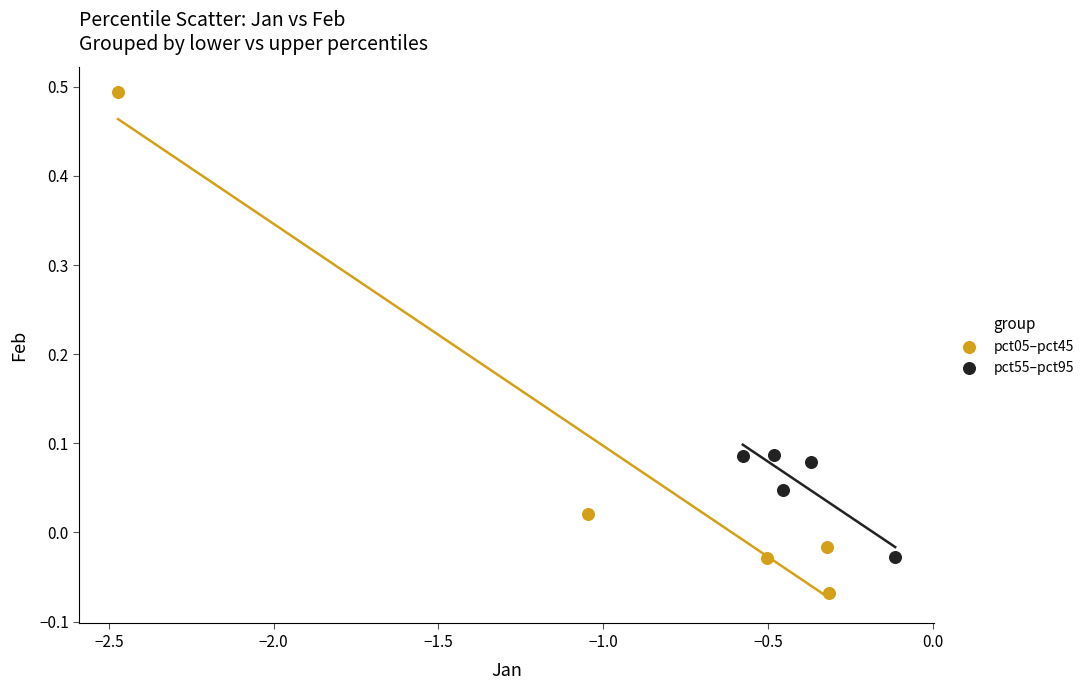

Which series has the widest spread of Y values?

pct05–pct45